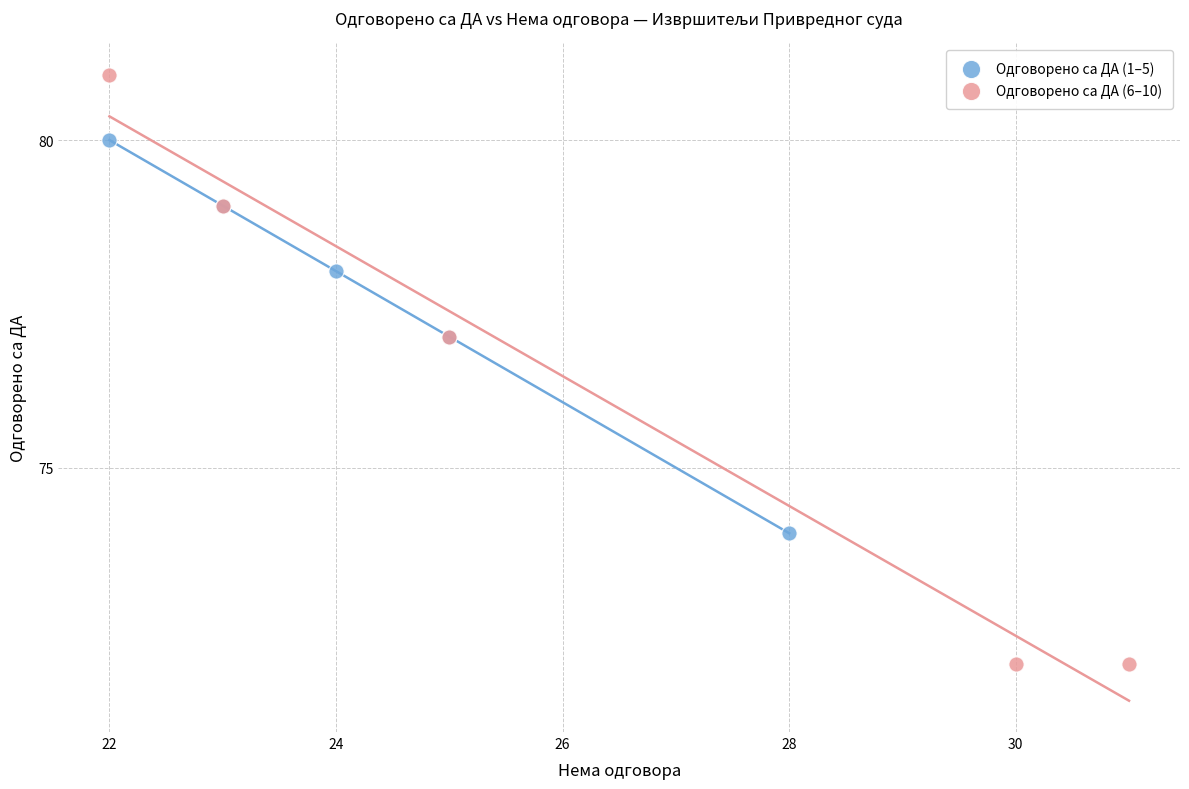

Which series contains the highest Y value?

Одговорено са ДА (6–10)